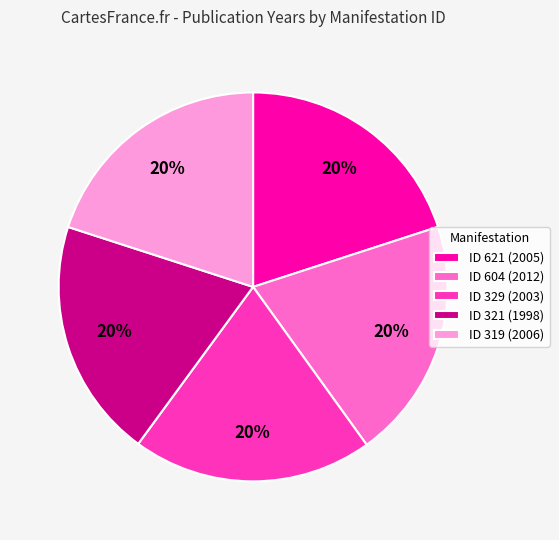

To the nearest percent, what percentage of the pie is ID 329 (2003)?

20%